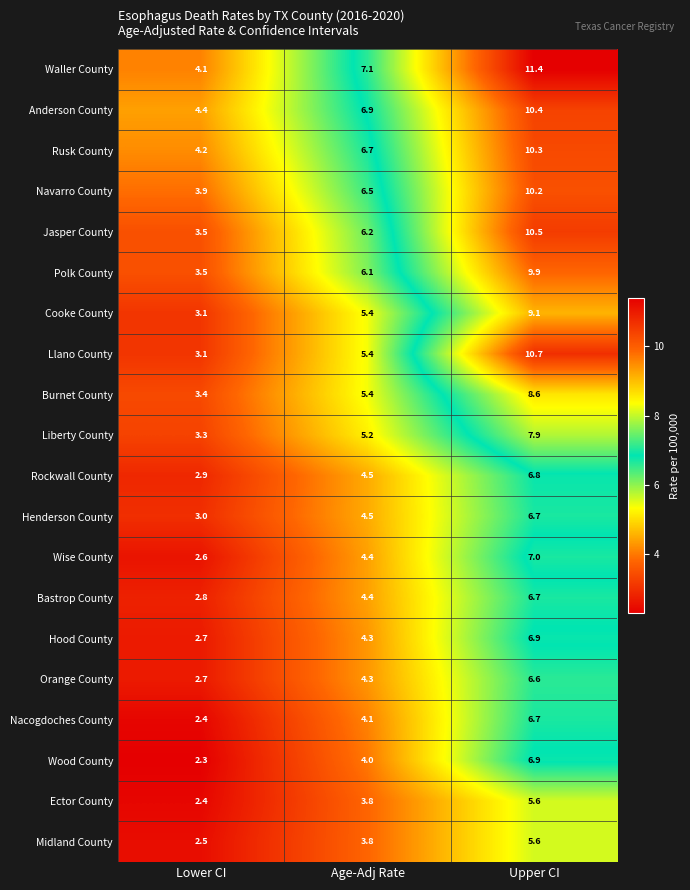

Which series has the largest range (max minus min)?

Llano County